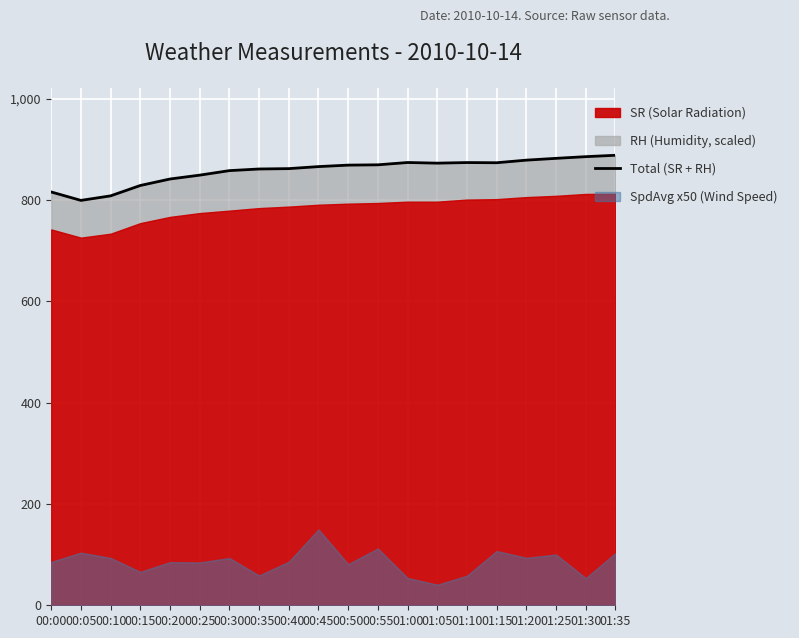

How many data points are less than 868?

10